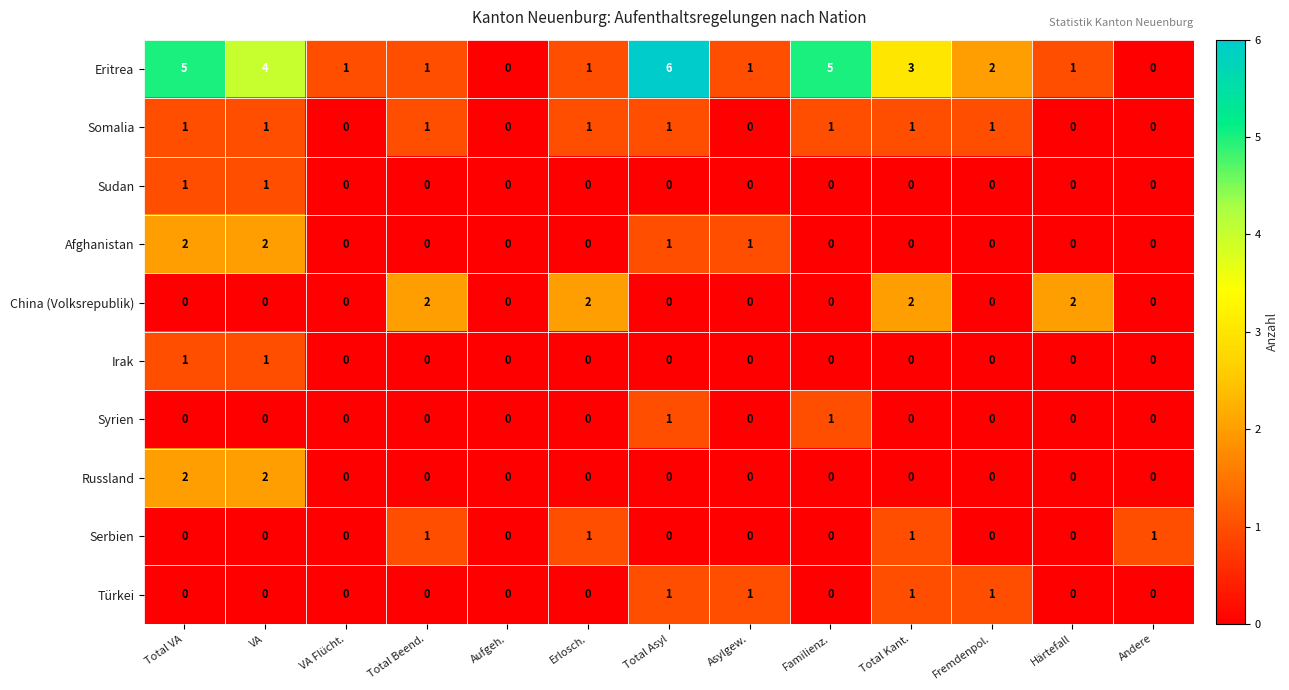

Count the number of data series in this chart.

10